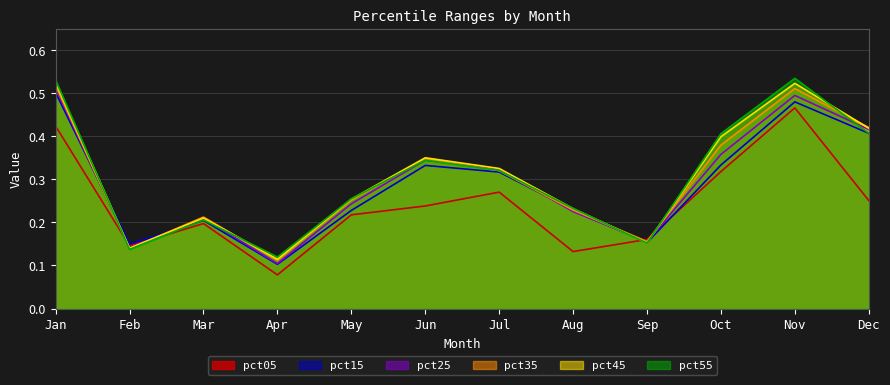

How many times do pct55 and pct45 cross each other?

7